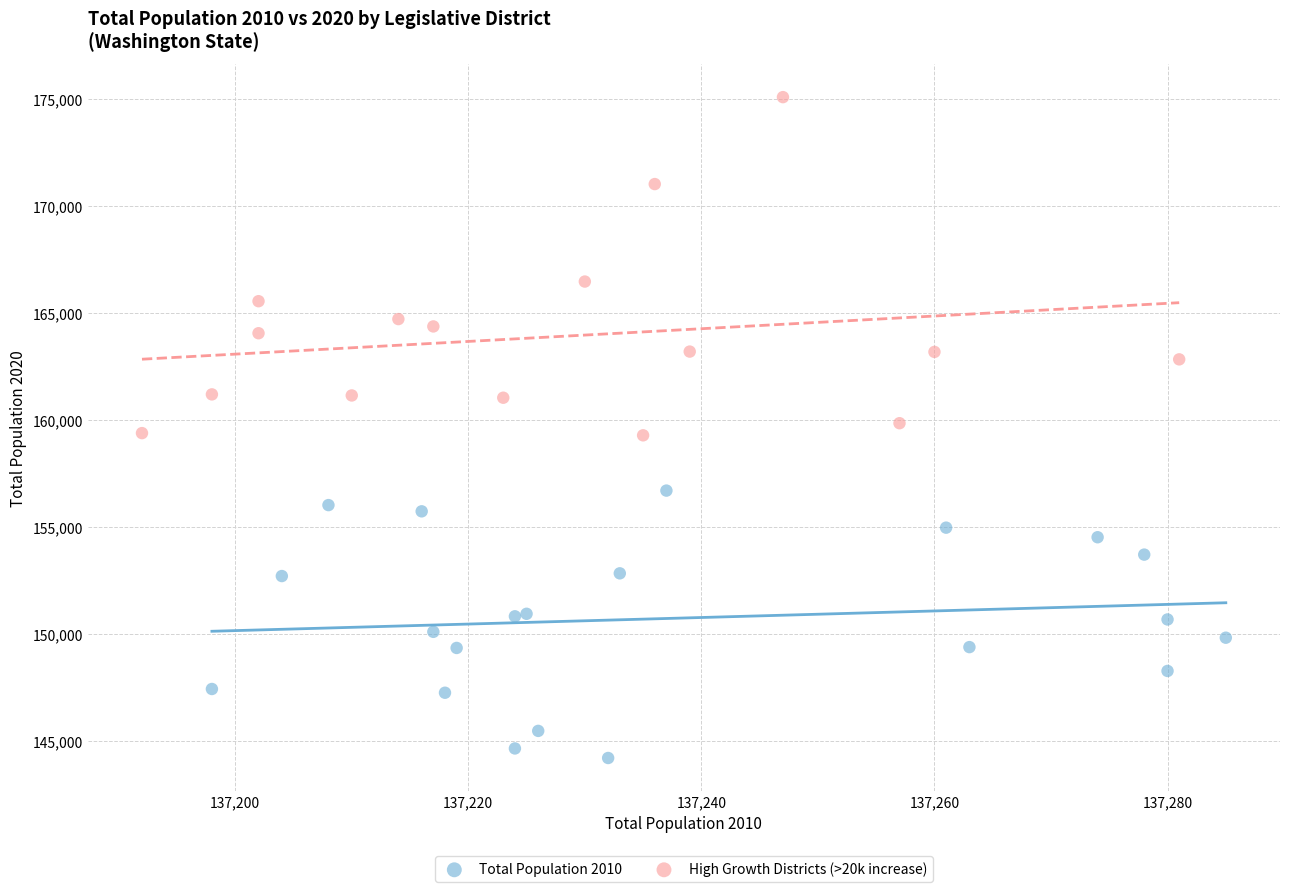

Which series contains the highest Y value?

High Growth Districts (>20k increase)